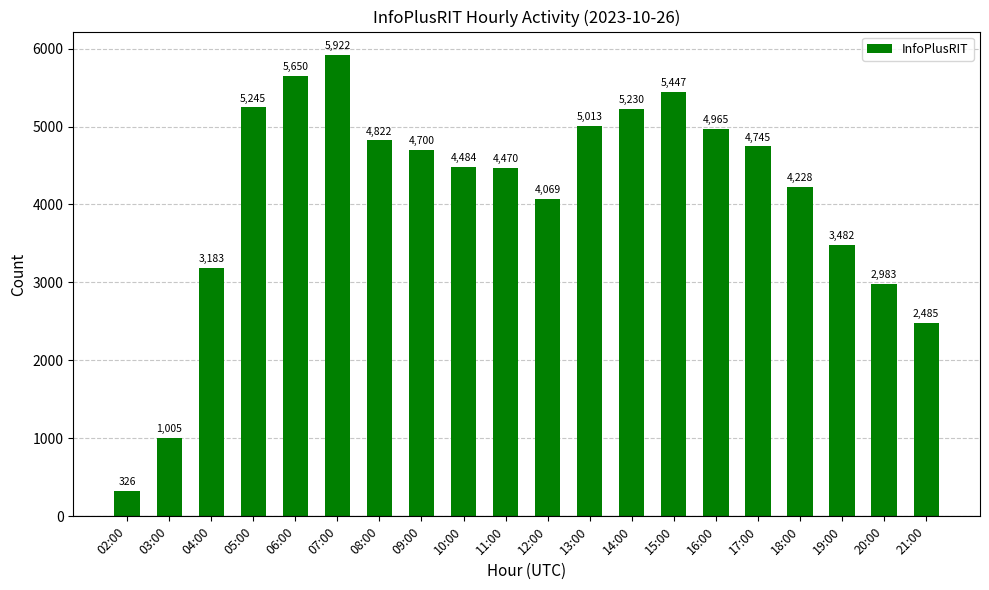

List the labels in order of value, largest first.

07:00, 06:00, 15:00, 05:00, 14:00, 13:00, 16:00, 08:00, 17:00, 09:00, 10:00, 11:00, 18:00, 12:00, 19:00, 04:00, 20:00, 21:00, 03:00, 02:00